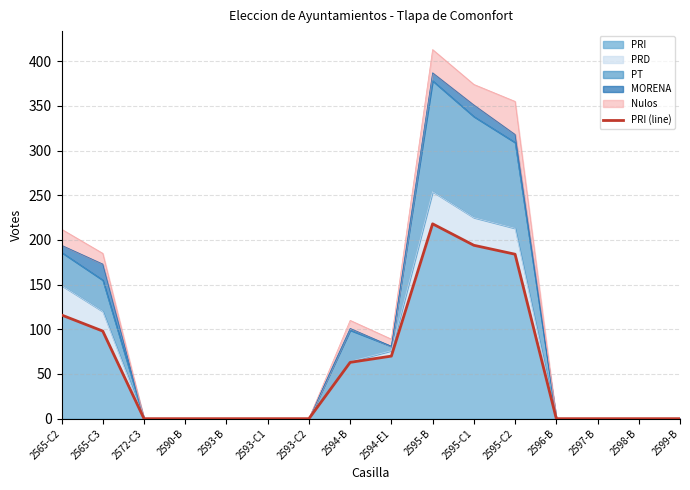

Reading right to left, list all the values displayed in this chart.

2599-B=0	2598-B=0	2597-B=0	2596-B=0	2595-C2=184	2595-C1=194	2595-B=218	2594-E1=70	2594-B=63	2593-C2=0	2593-C1=0	2593-B=0	2590-B=0	2572-C3=0	2565-C3=98	2565-C2=116